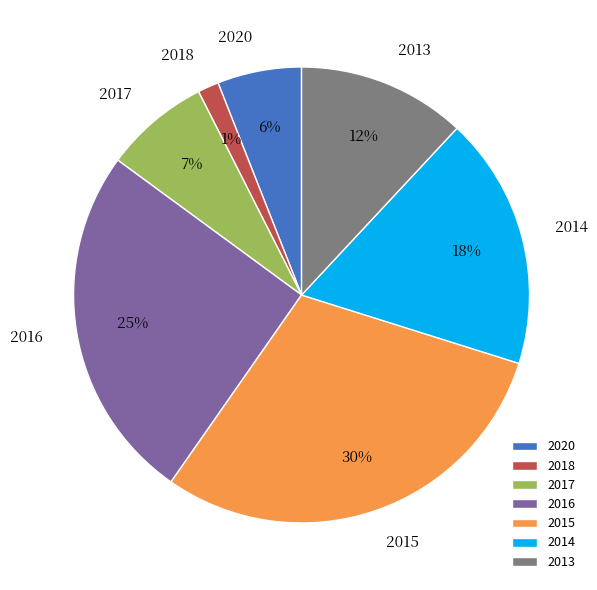

To the nearest percent, what is the difference between the 2016 and 2013 slice percentages?

13%